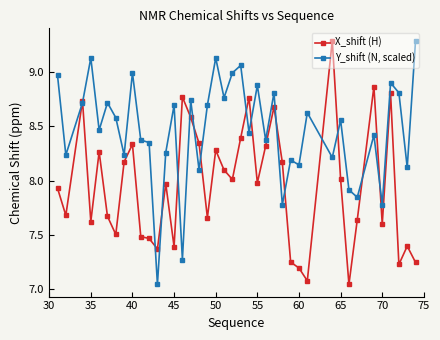

List the series in order of their overall mean, highest first.

Y_shift (N, scaled), X_shift (H)